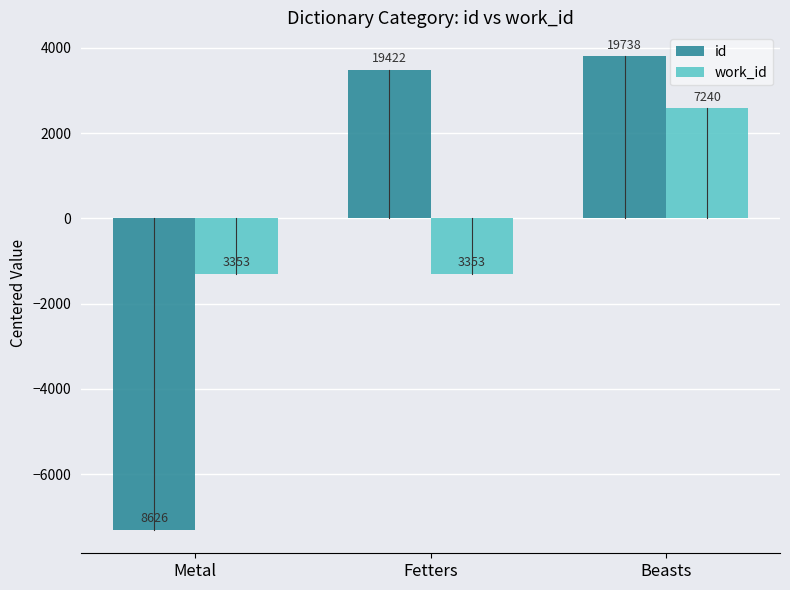

What is the spread (max minus min) of values at Metal?

6006.8